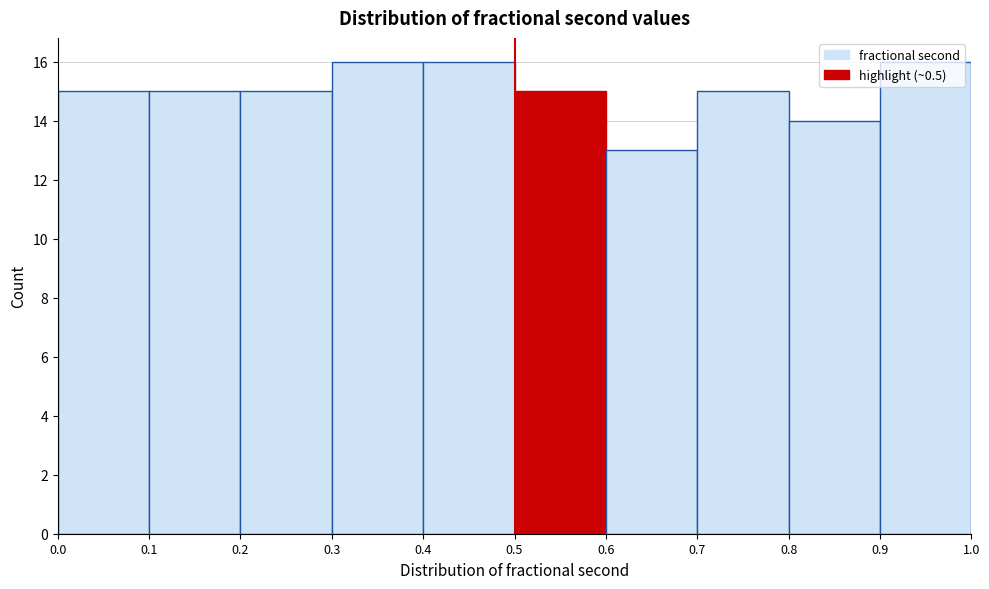

Reading left to right, transcribe this chart: for each bar, give the range it covers on the x-axis and its height. The values are not printed on the chart, so give them approximately, as read against the axis.

0.0 to 0.1: 15
0.1 to 0.2: 15
0.2 to 0.3: 15
0.3 to 0.4: 16
0.4 to 0.5: 16
0.5 to 0.6: 15
0.6 to 0.7: 13
0.7 to 0.8: 15
0.8 to 0.9: 14
0.9 to 1.0: 16